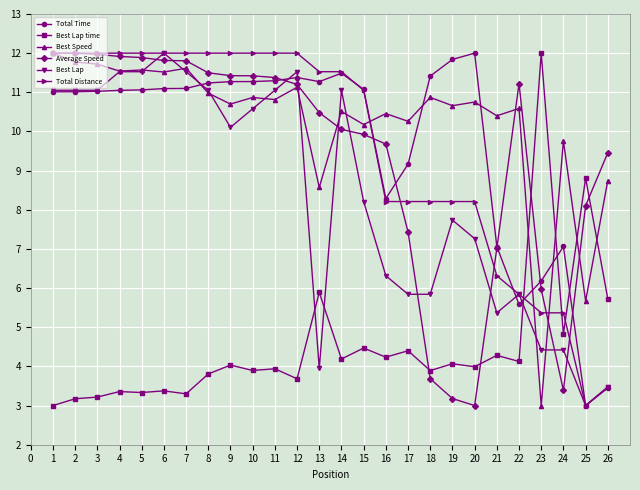

The Total Distance series shows 11.5 at 13. True or false?

True